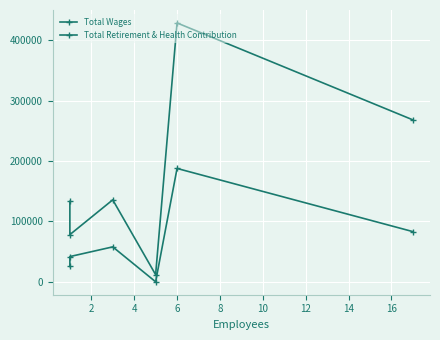

How many data points in Total Retirement & Health Contribution are less than 57796?

3